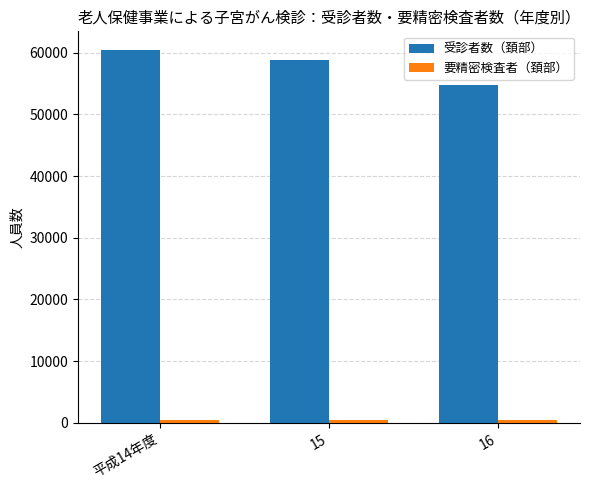

What is the label of the 2nd bar from the right?

15